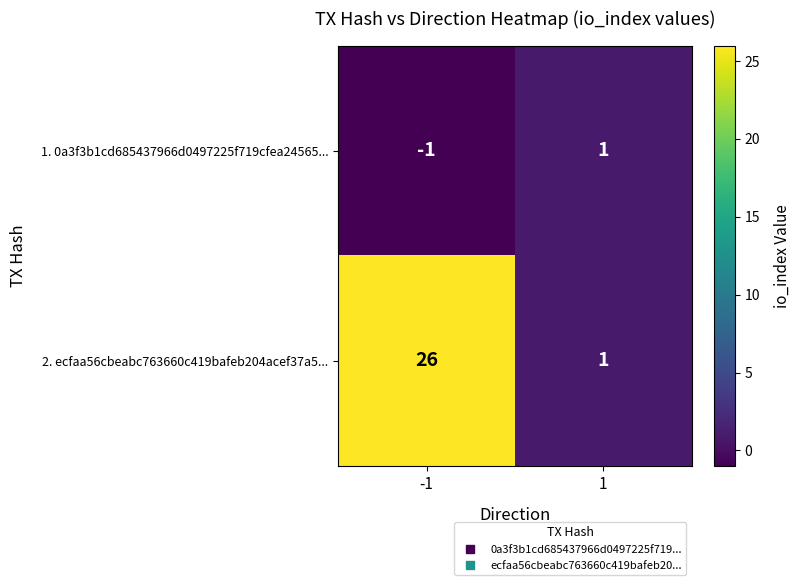

List the series in order of their overall mean, highest first.

2. ecfaa56cbeabc763660c419bafeb204acef37a5..., 1. 0a3f3b1cd685437966d0497225f719cfea24565...